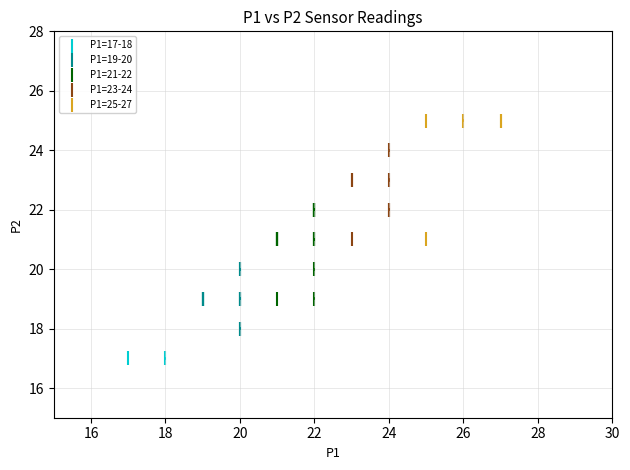

What are all the series names shown in the legend?

P1=17-18, P1=19-20, P1=21-22, P1=23-24, P1=25-27